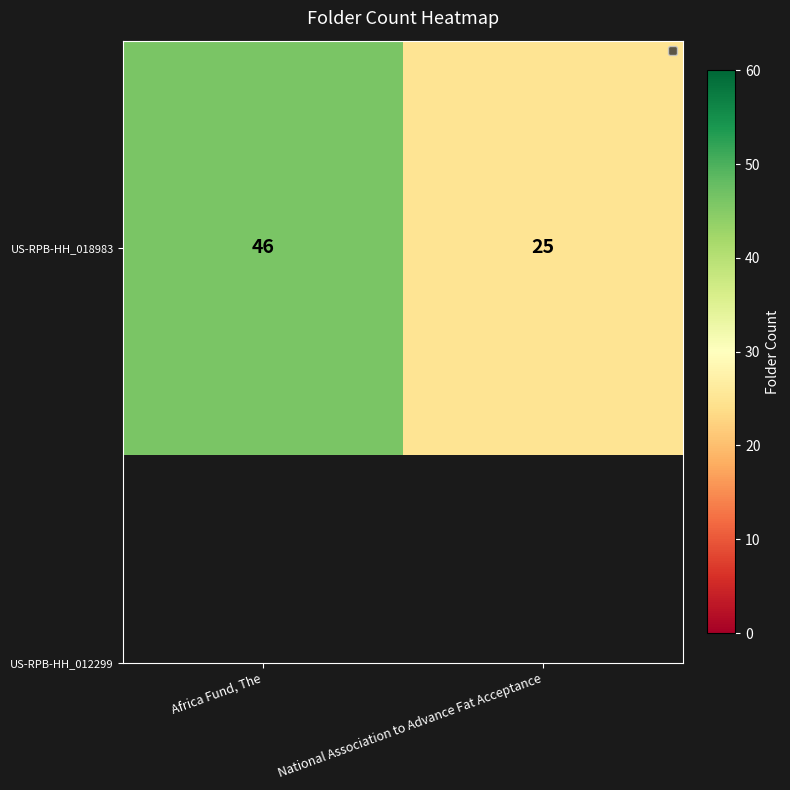

What is the average value?

36